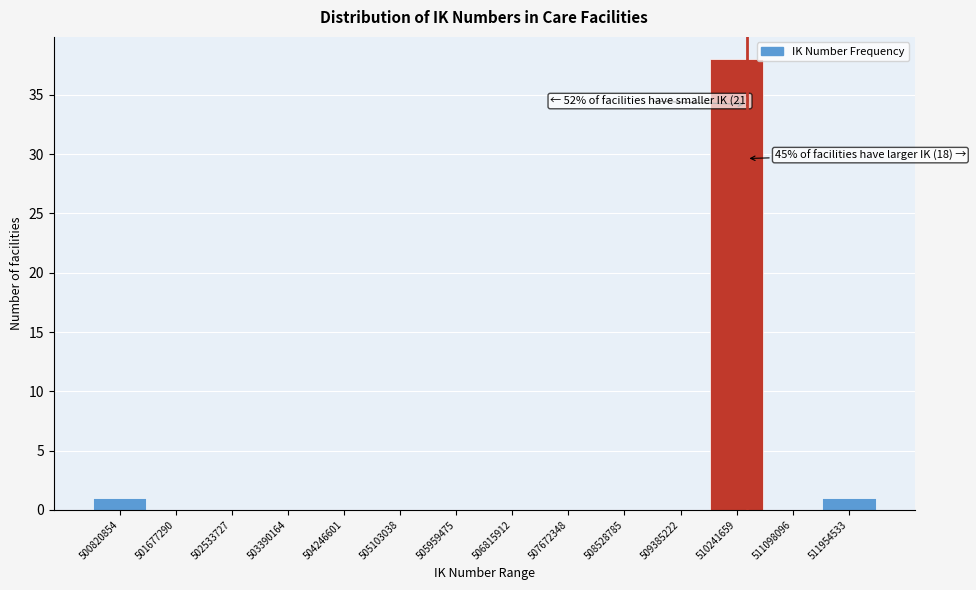

Reading left to right, transcribe all the data shown in this chart.

500820854=1	501677290=0	502533727=0	503390164=0	504246601=0	505103038=0	505959475=0	506815912=0	507672348=0	508528785=0	509385222=0	510241659=38	511098096=0	511954533=1